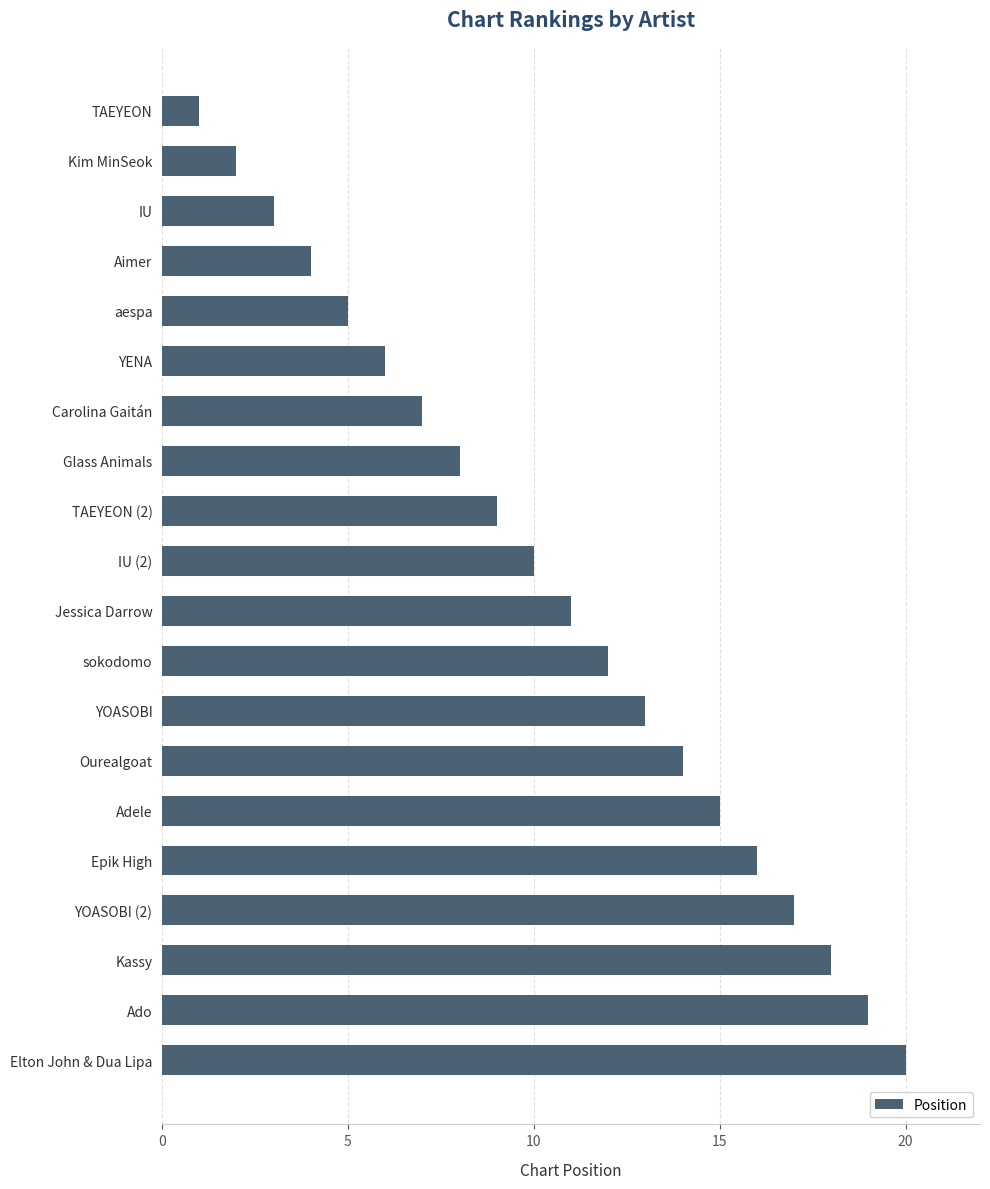

Is it true that the value at aespa is 5?

True